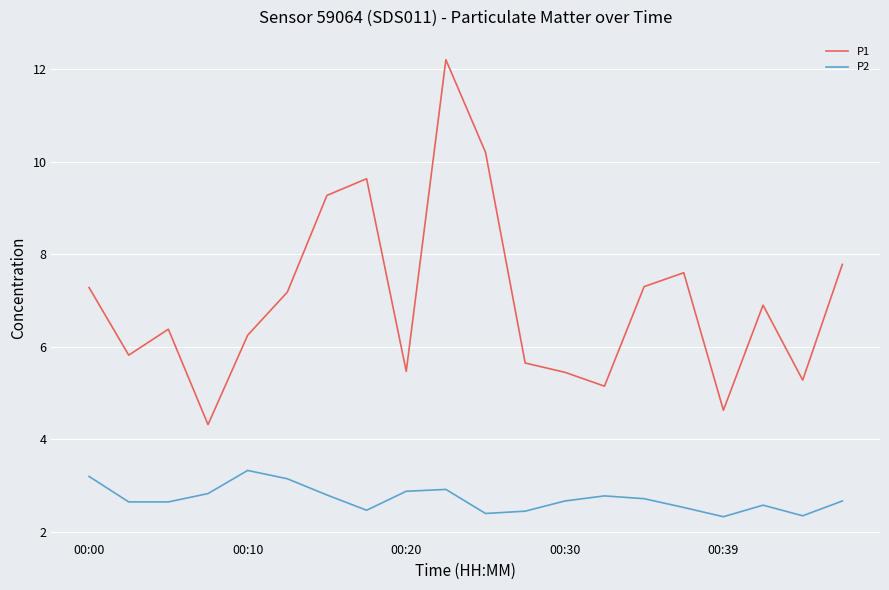

What is the lowest value of the P1 series?

4.3